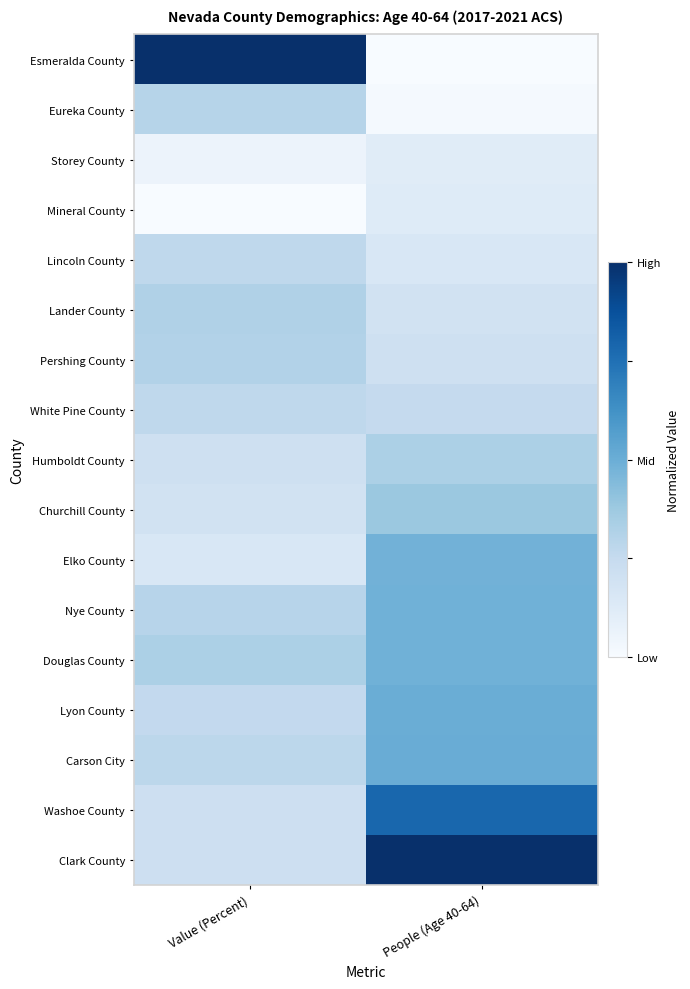

Rank the series at People (Age 40-64) from highest to lowest value.

Clark County, Washoe County, Carson City, Lyon County, Douglas County, Nye County, Elko County, Churchill County, Humboldt County, White Pine County, Pershing County, Lander County, Lincoln County, Mineral County, Storey County, Eureka County, Esmeralda County